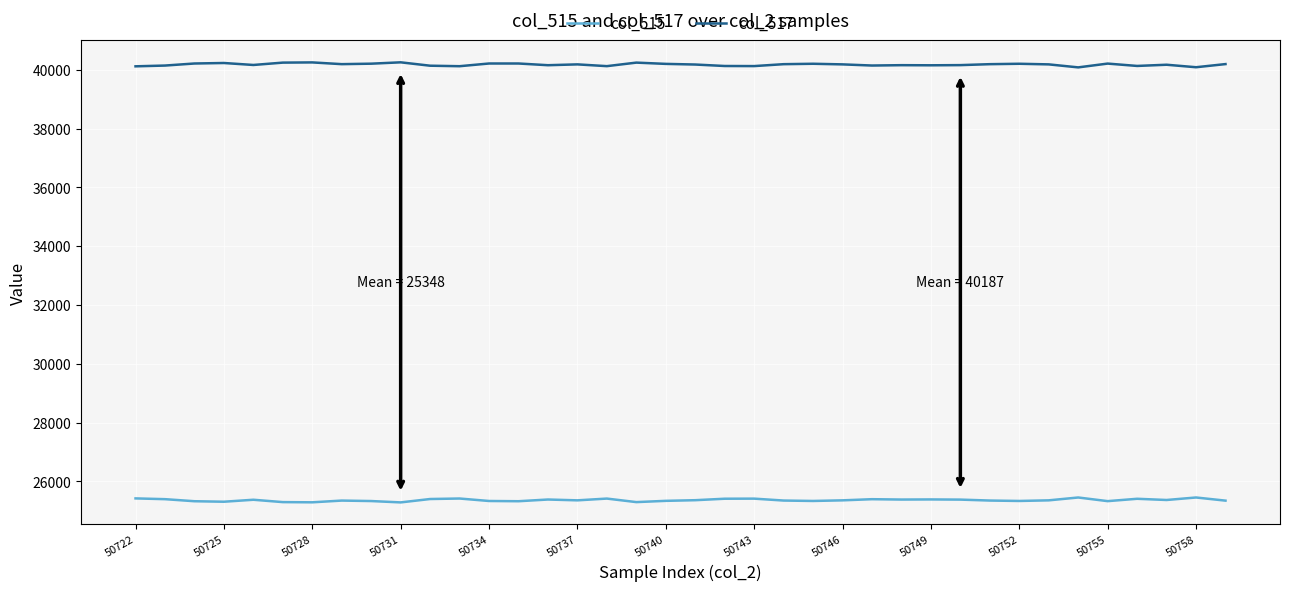

What is the minimum value shown in the chart?

25284